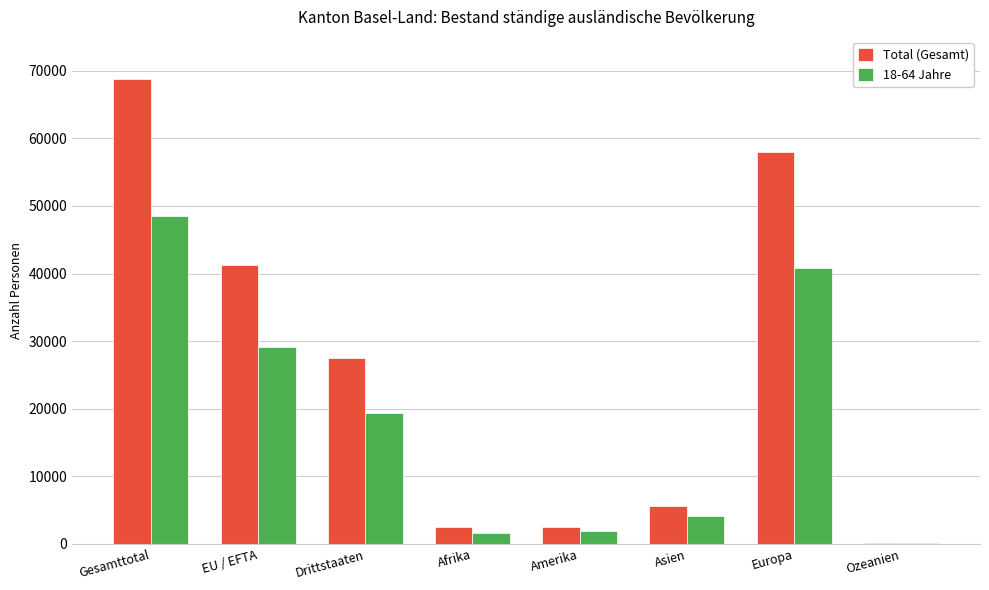

Between EU / EFTA and Drittstaaten, which series saw the biggest shift?

Total (Gesamt)